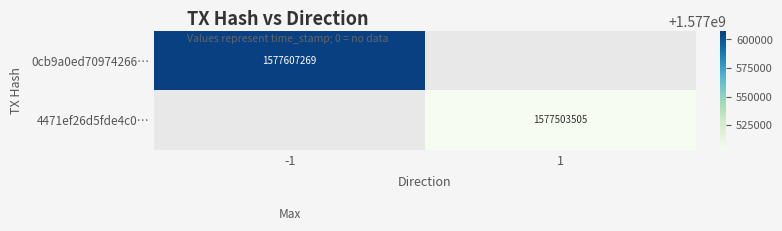

True or false: 4471ef26d5fde4c0… has a value of 439830164.3 at 1.

False